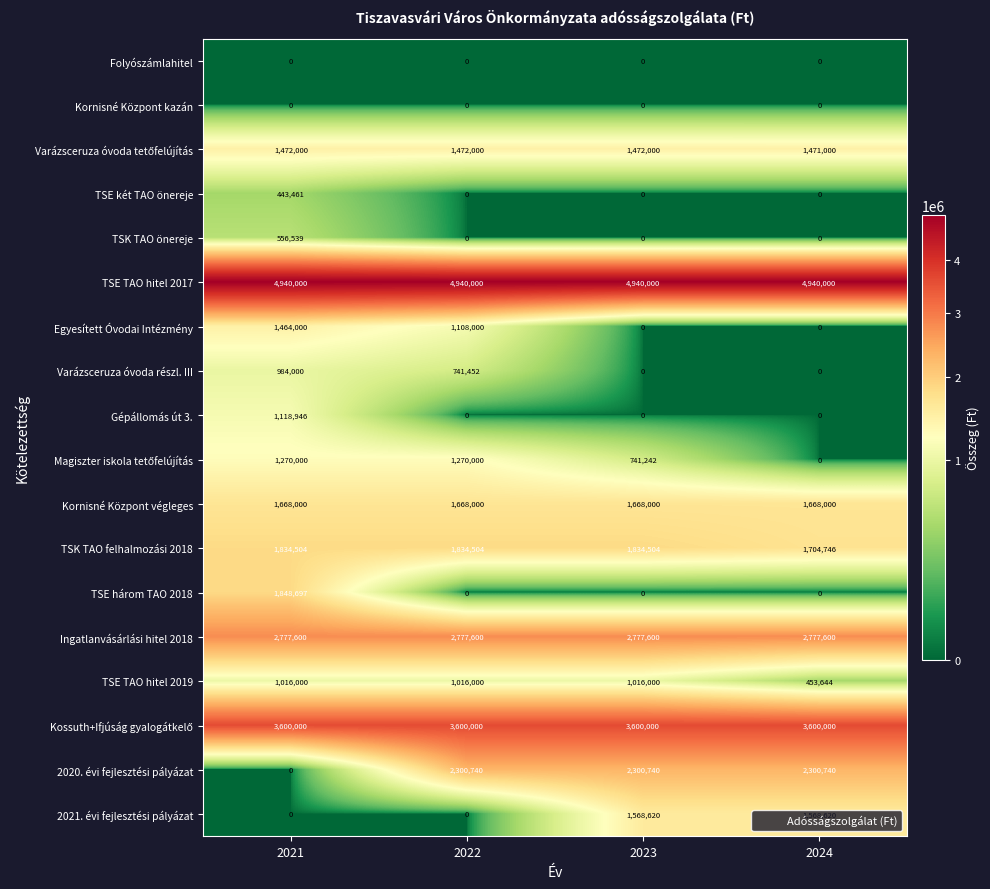

What is the sum of the TSE TAO hitel 2019 values at 2021 and 2024?

1469644